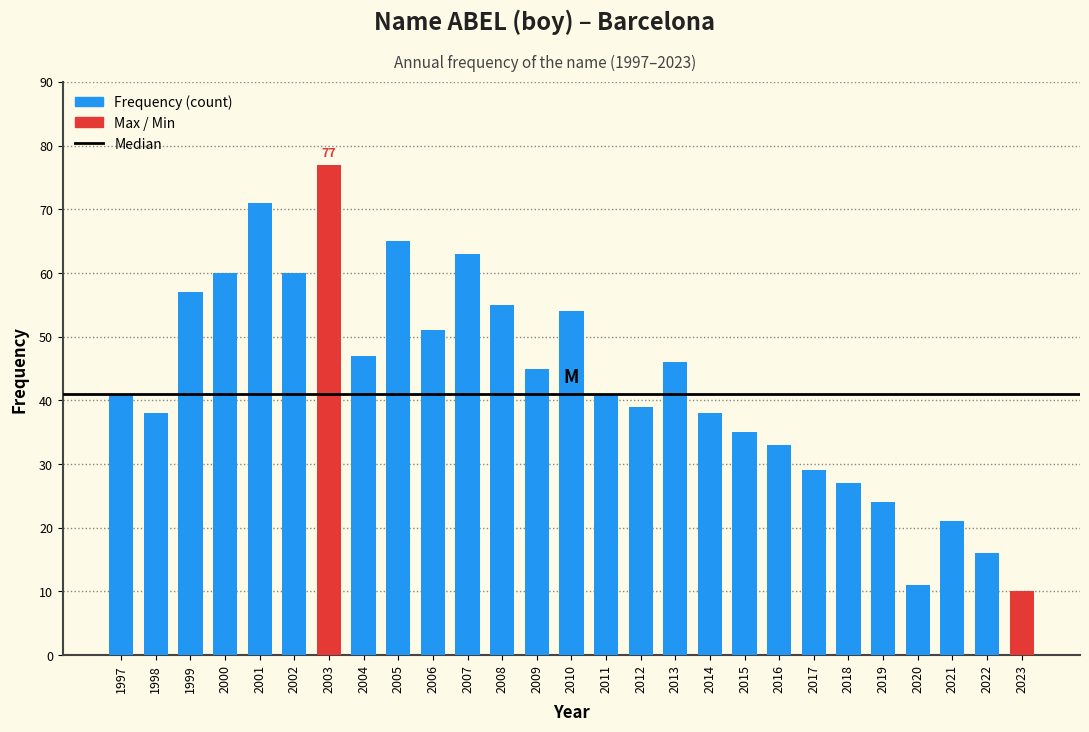

Reading left to right, transcribe all the data shown in this chart.

1997=41	1998=38	1999=57	2000=60	2001=71	2002=60	2003=77	2004=47	2005=65	2006=51	2007=63	2008=55	2009=45	2010=54	2011=41	2012=39	2013=46	2014=38	2015=35	2016=33	2017=29	2018=27	2019=24	2020=11	2021=21	2022=16	2023=10